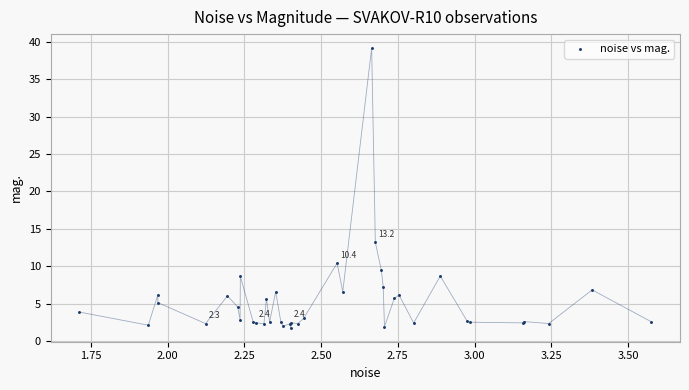

What Y value in the scatter plot is closest to 20?

13.2